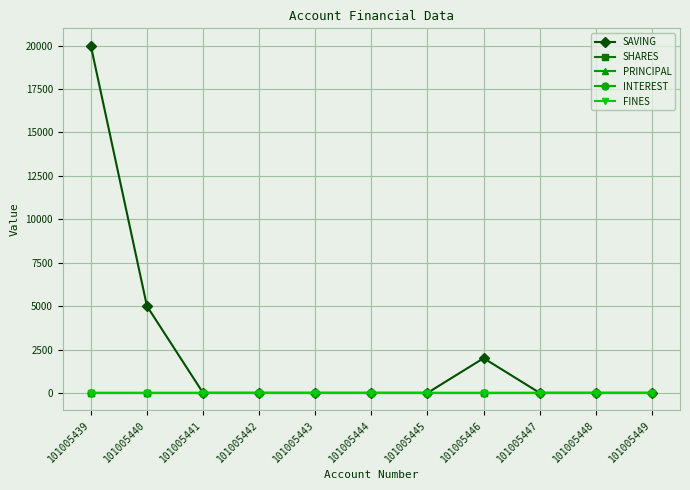

Reading left to right, extract all data points from this chart.

SAVING: 101005439=20000	101005440=5000	101005441=0	101005442=0	101005443=0	101005444=0	101005445=0	101005446=2000	101005447=0	101005448=0	101005449=0
SHARES: 101005439=1	101005440=1	101005441=1	101005442=1	101005443=1	101005444=0	101005445=1	101005446=1	101005447=1	101005448=1	101005449=1
PRINCIPAL: 101005439=0	101005440=0	101005441=0	101005442=0	101005443=0	101005444=0	101005445=0	101005446=0	101005447=0	101005448=0	101005449=0
INTEREST: 101005439=0	101005440=0	101005441=0	101005442=0	101005443=0	101005444=0	101005445=0	101005446=0	101005447=0	101005448=0	101005449=0
FINES: 101005439=0	101005440=0	101005441=0	101005442=0	101005443=0	101005444=0	101005445=0	101005446=0	101005447=0	101005448=0	101005449=0